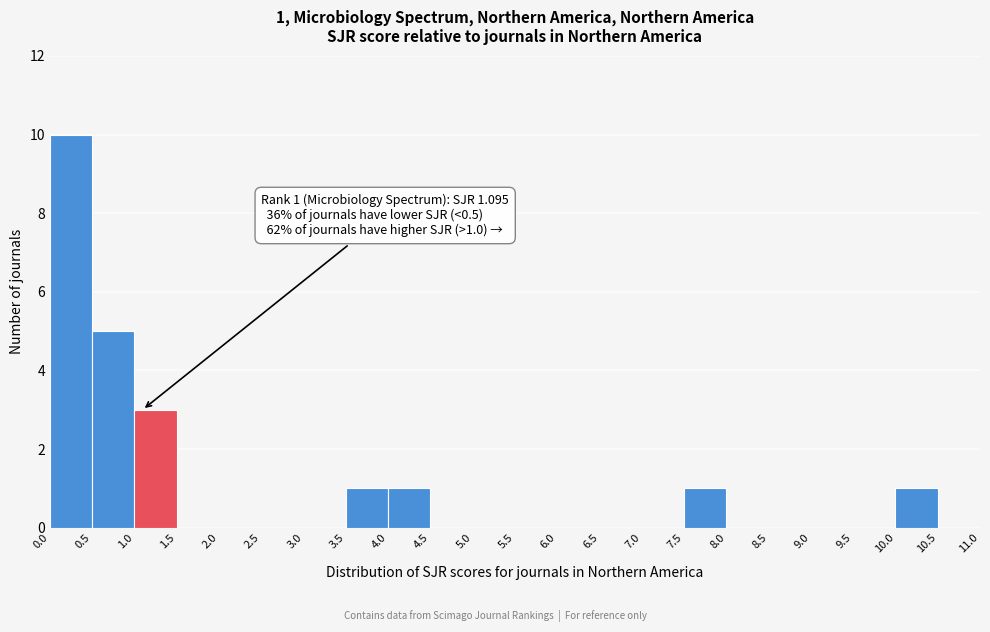

Over which range of the x-axis is the bar tallest?

0.0 to 0.5